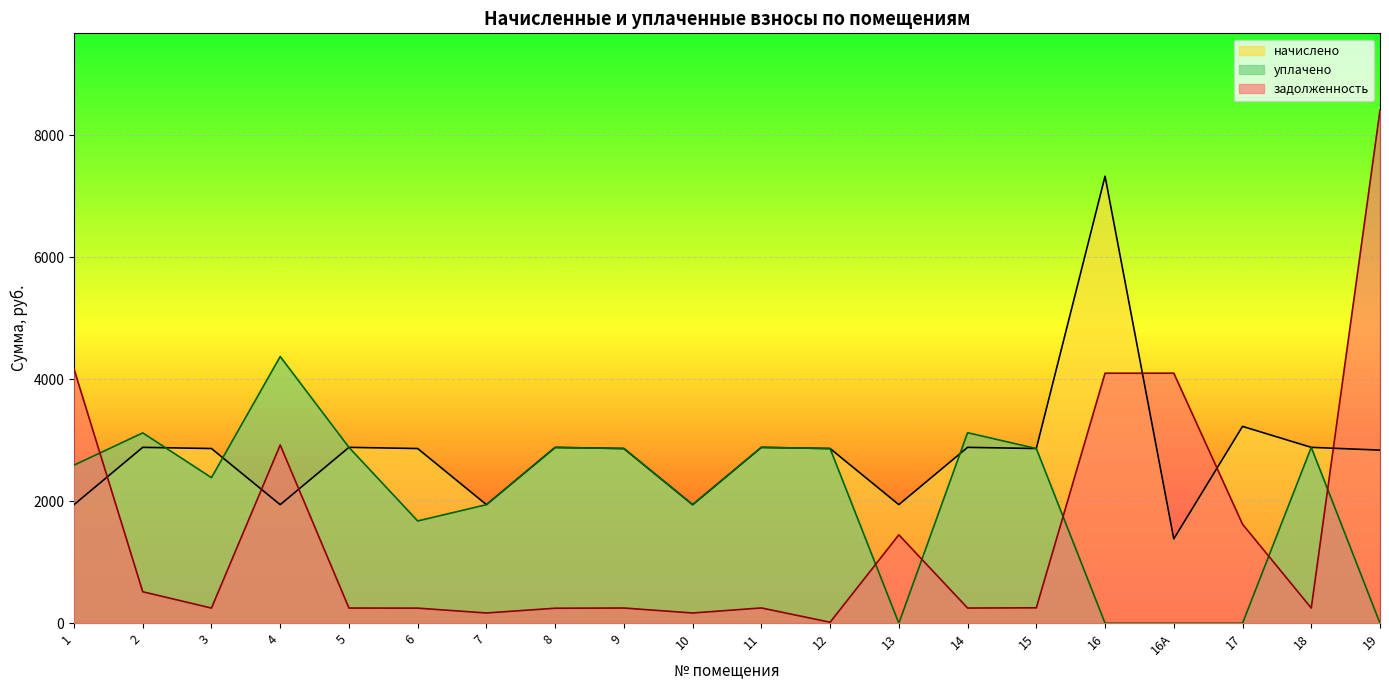

What is the highest value of the начислено series?

7328.4